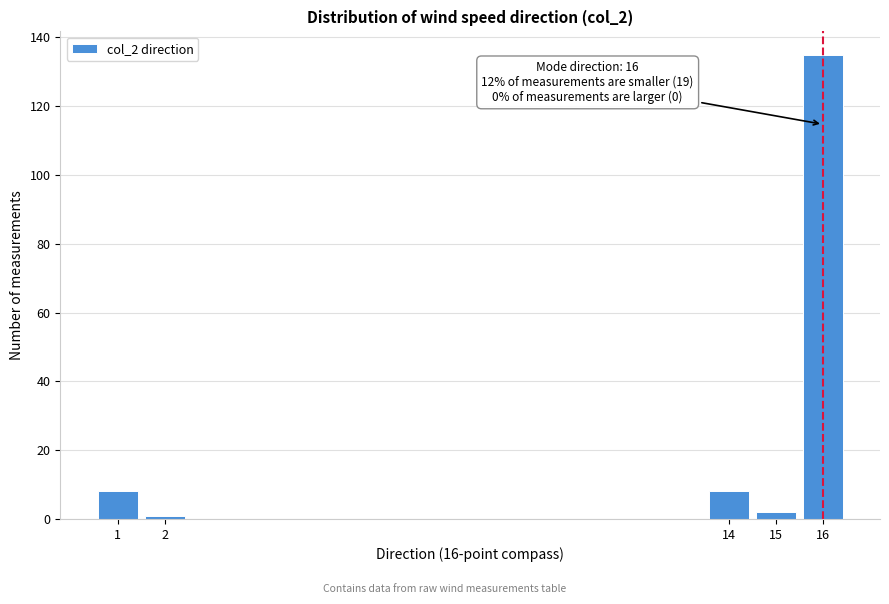

Reading right to left, extract all data points from this chart.

16=135	15=2	14=8	2=1	1=8